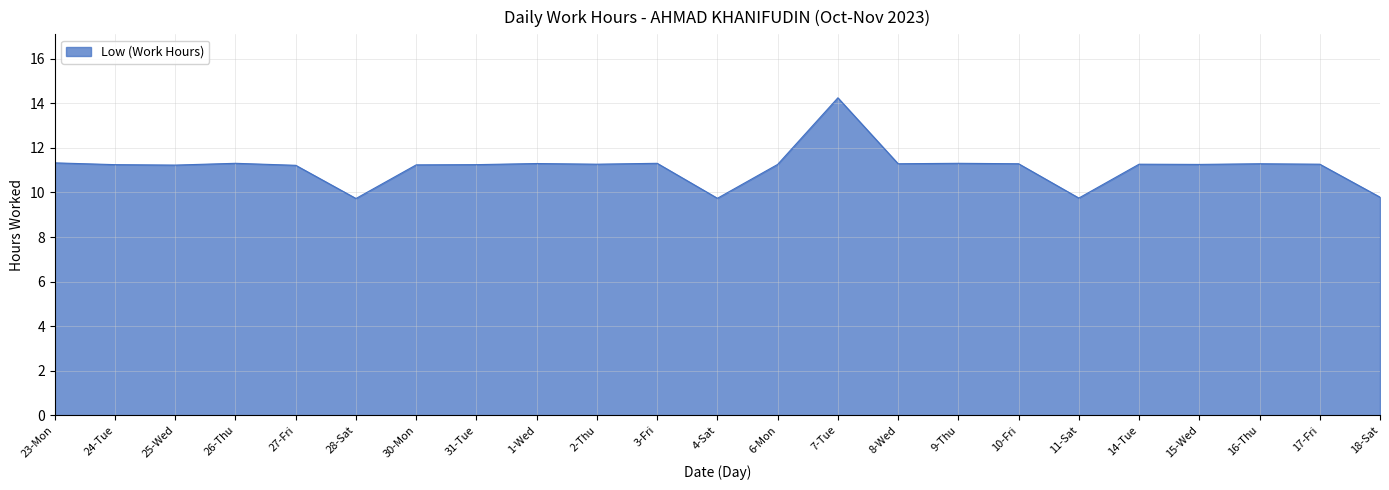

What is the difference between the values at 9-Thu and 4-Sat?

1.6